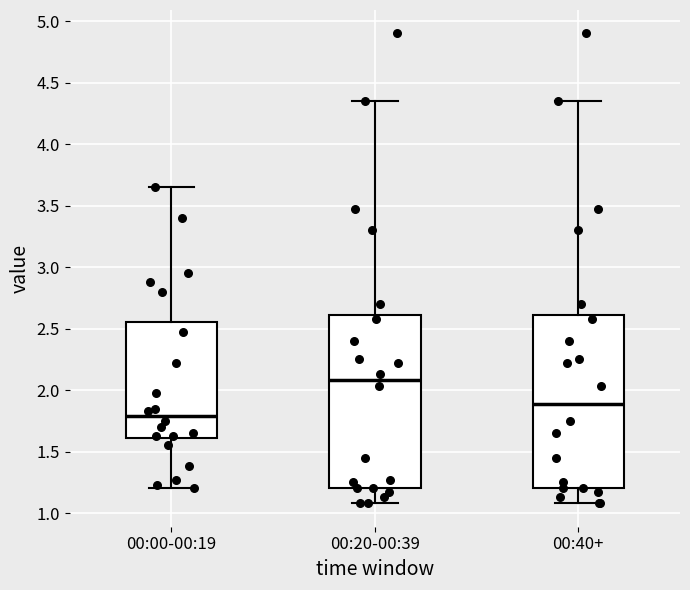

Reading left to right, transcribe this box plot: for each box, give where its median line is, the range the box spans, and where its two whiskers end, as read against the y-axis. The values are not printed on the chart, so give them approximately, as read against the axis.

00:00-00:19: median 1.80, box 1.60 to 2.55, whiskers 1.20 to 3.65
00:20-00:39: median 2.10, box 1.20 to 2.60, whiskers 1.10 to 4.35
00:40+: median 1.90, box 1.20 to 2.60, whiskers 1.10 to 4.35